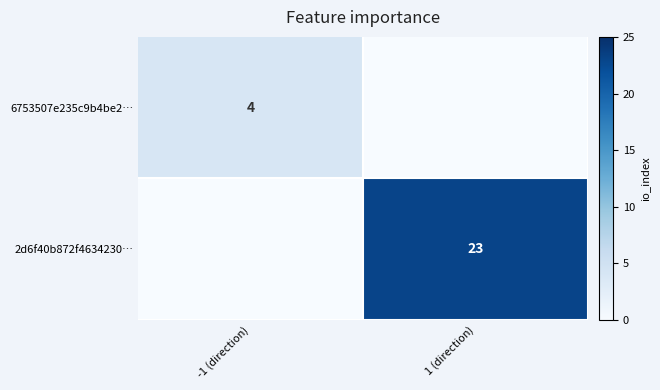

The 6753507e235c9b4be2… series shows 4 at -1 (direction). True or false?

True